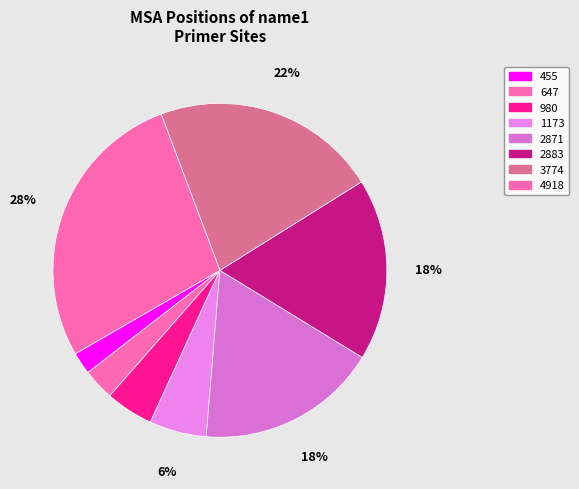

Is 455 the majority of the pie?

No